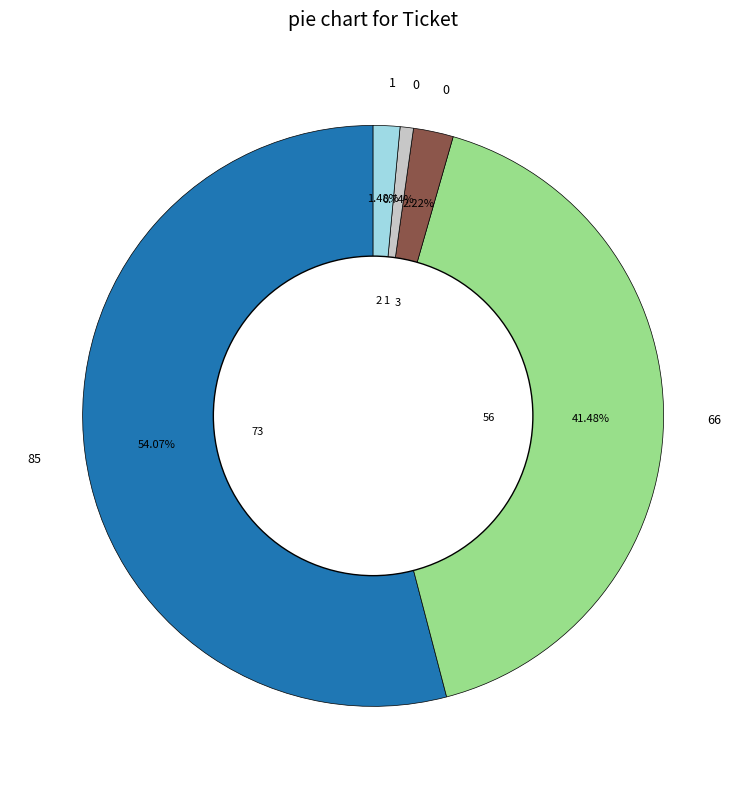

Is there a majority slice in this chart?

Yes